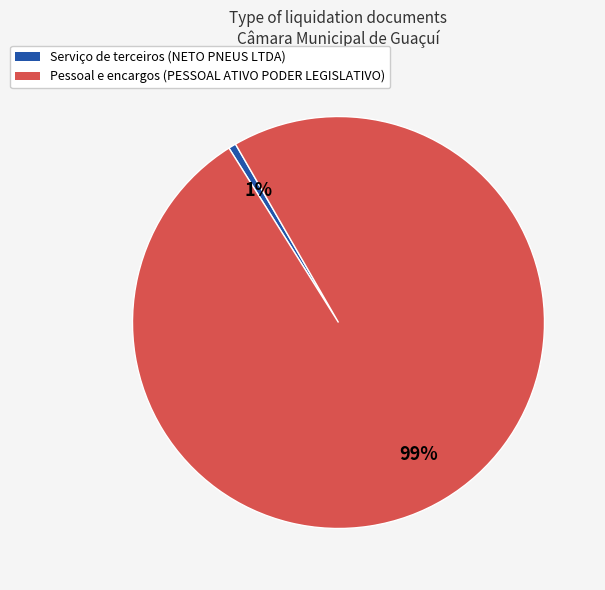

Count the number of slices in the pie.

2